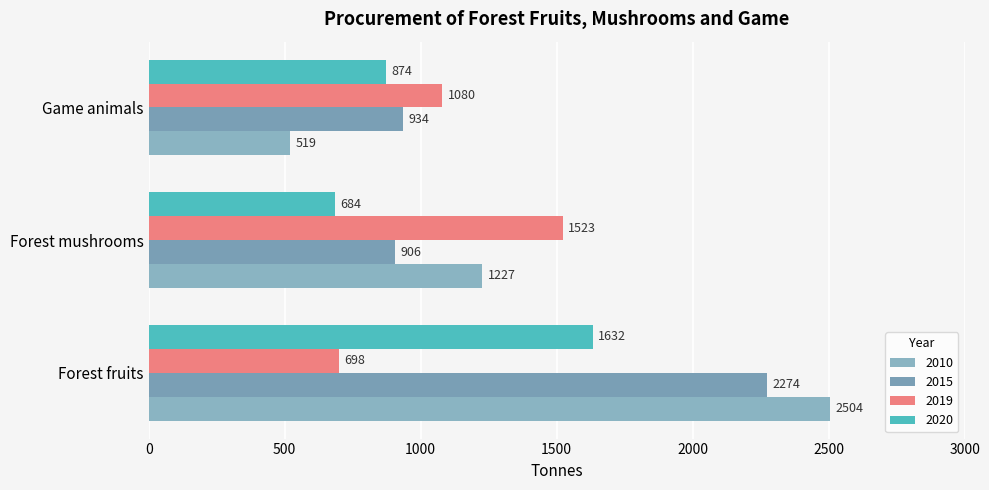

Is the value of 2020 at Game animals greater than the value of 2019 at Game animals?

No